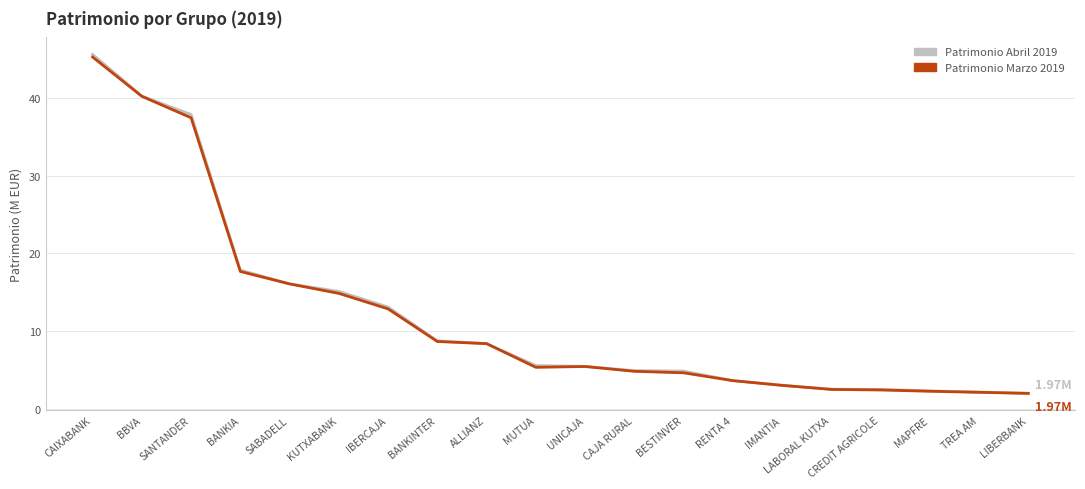

The Patrimonio Abril 2019 series shows 56.9 at BBVA. True or false?

False